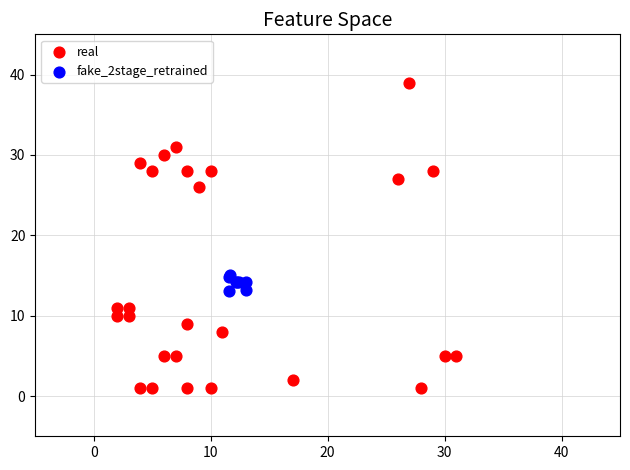

Which series has the widest spread of Y values?

real